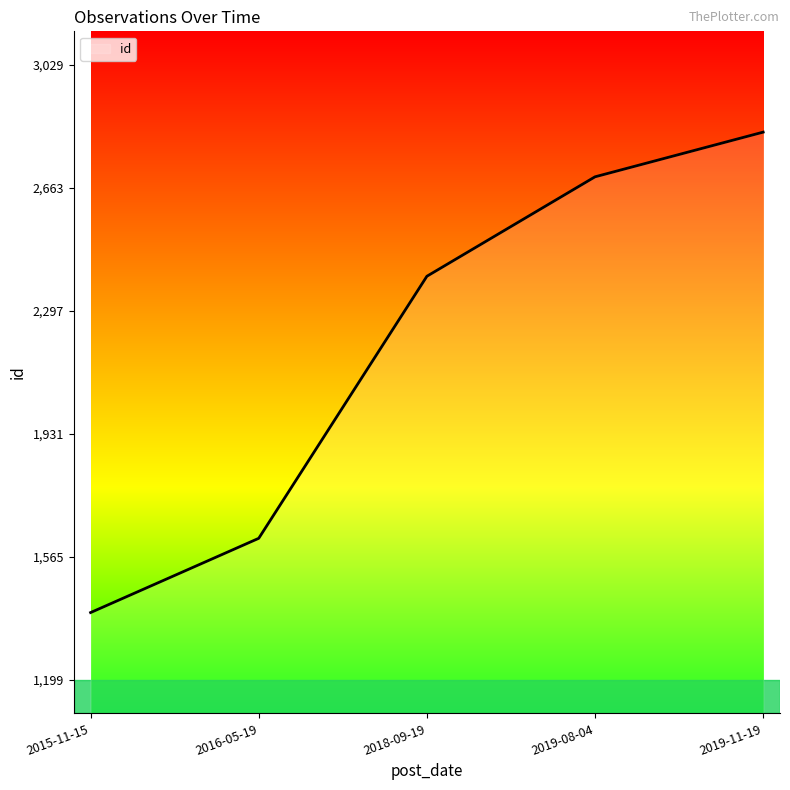

Rank the categories by value from lowest to highest.

2015-11-15, 2016-05-19, 2018-09-19, 2019-08-04, 2019-11-19